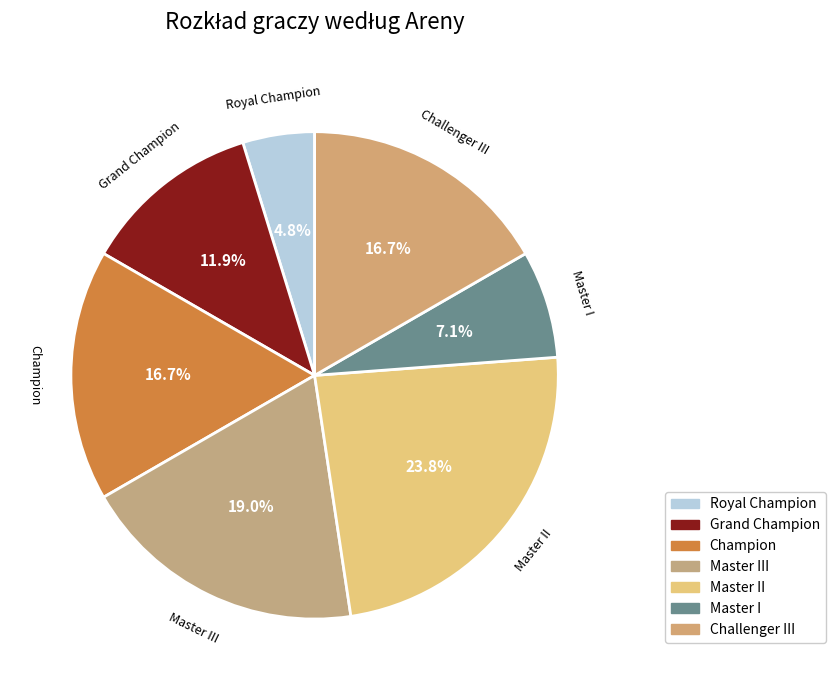

To the nearest percent, what is the difference between the largest and smallest slice percentages?

19%